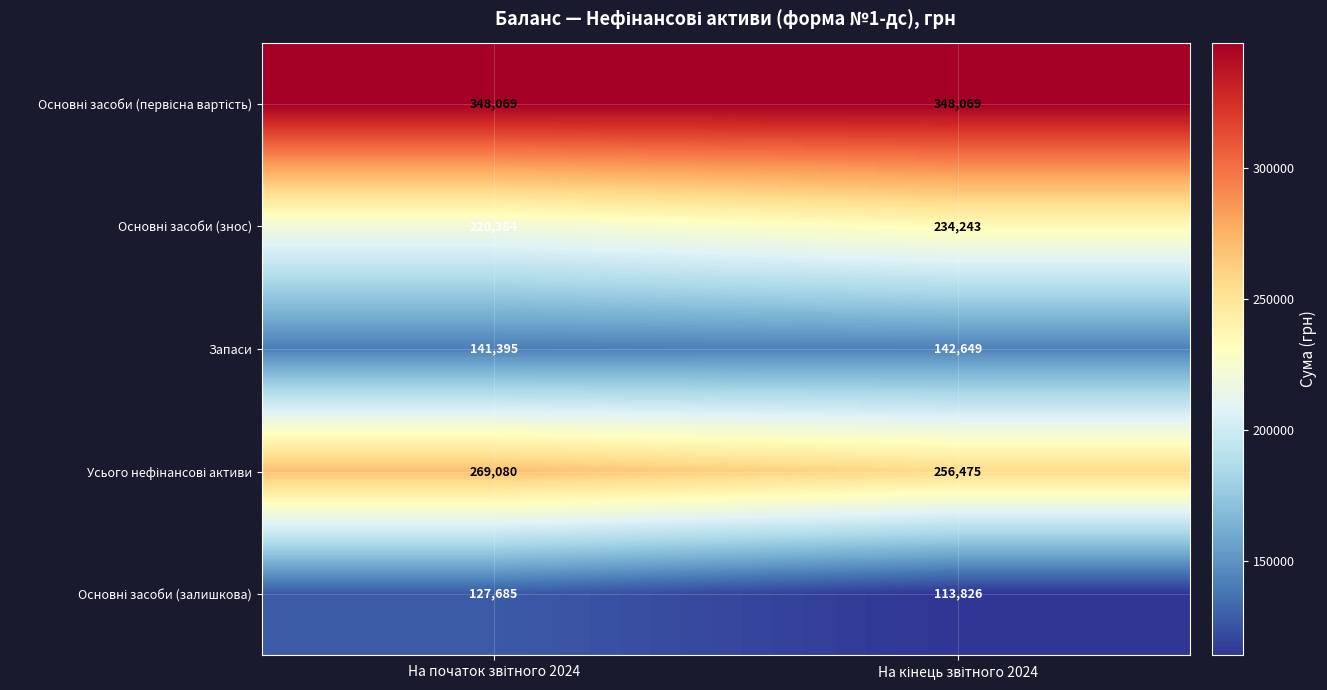

What is the minimum value shown in the chart?

113826